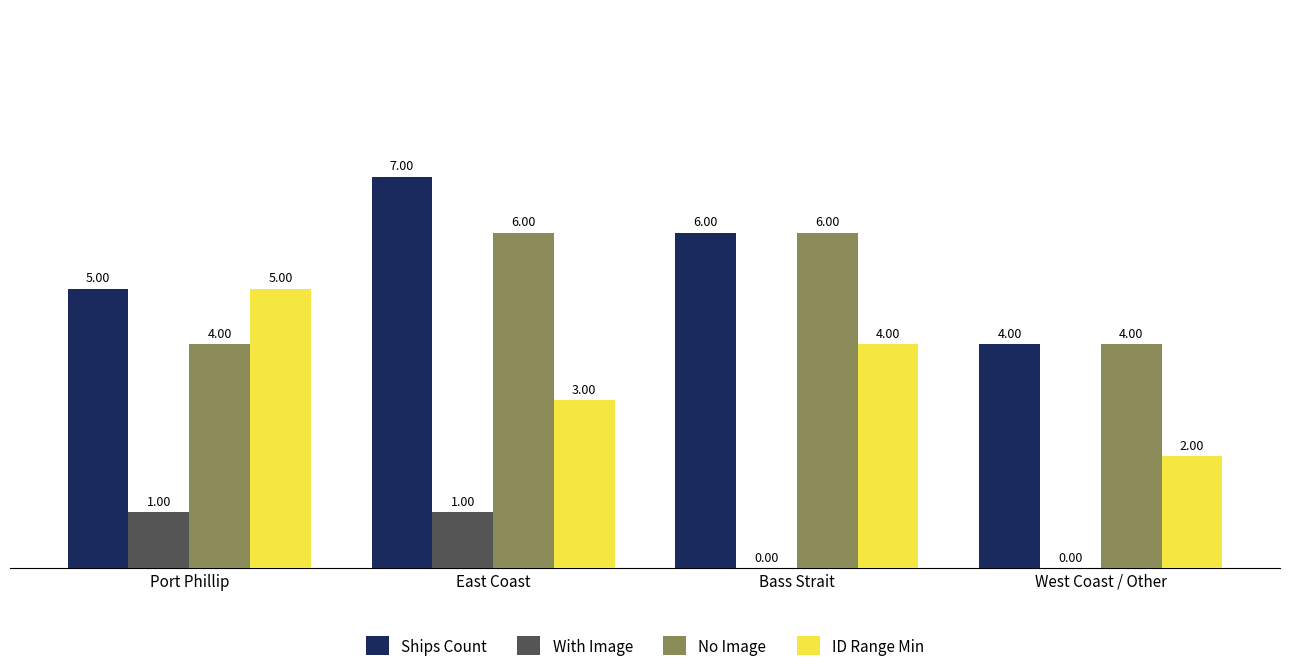

At which category is the sum across all series the highest?

East Coast